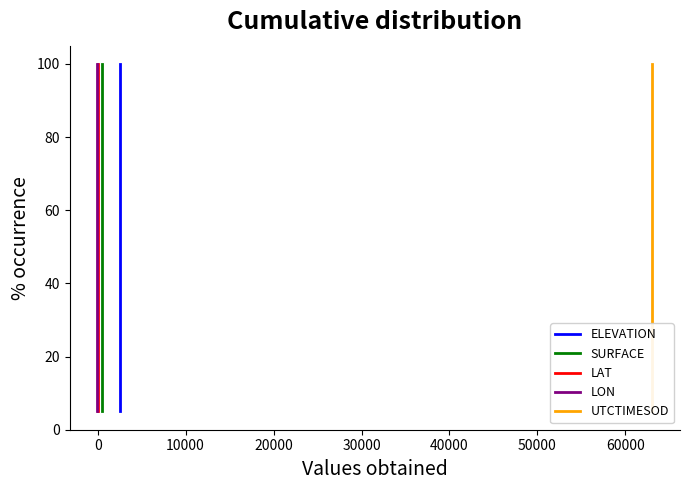

Which series has the largest total across all categories?

ELEVATION